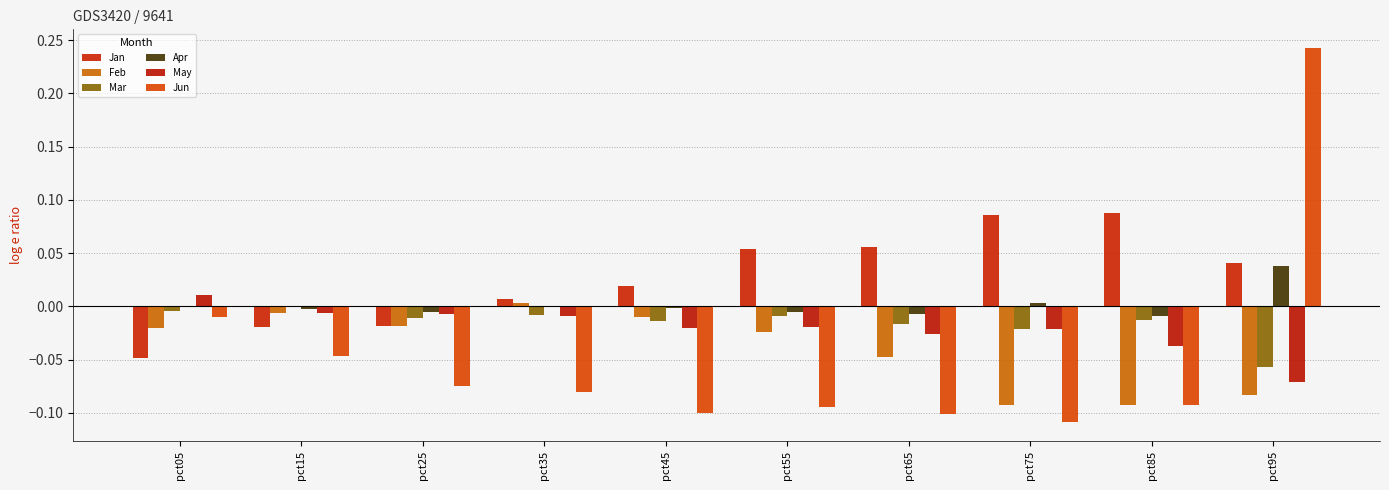

How many groups of bars are there?

10